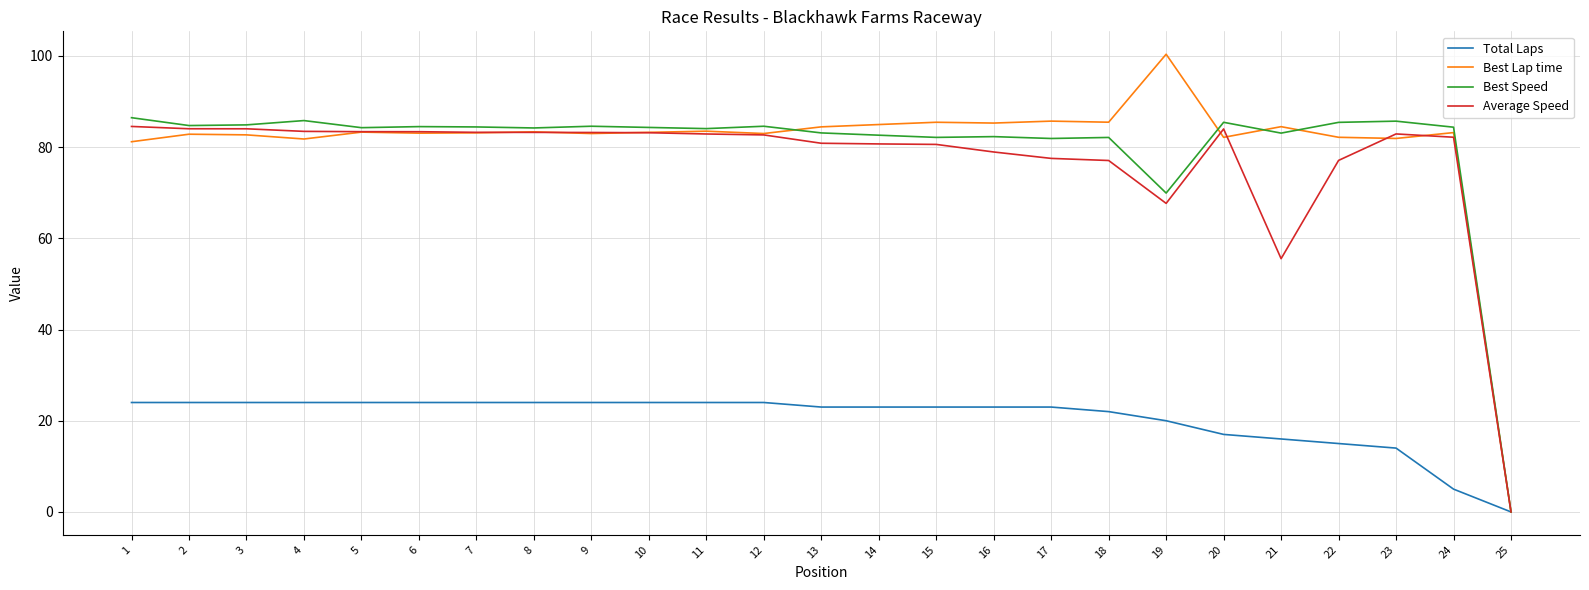

Is it true that Best Lap time equals 20.9 at 14?

False